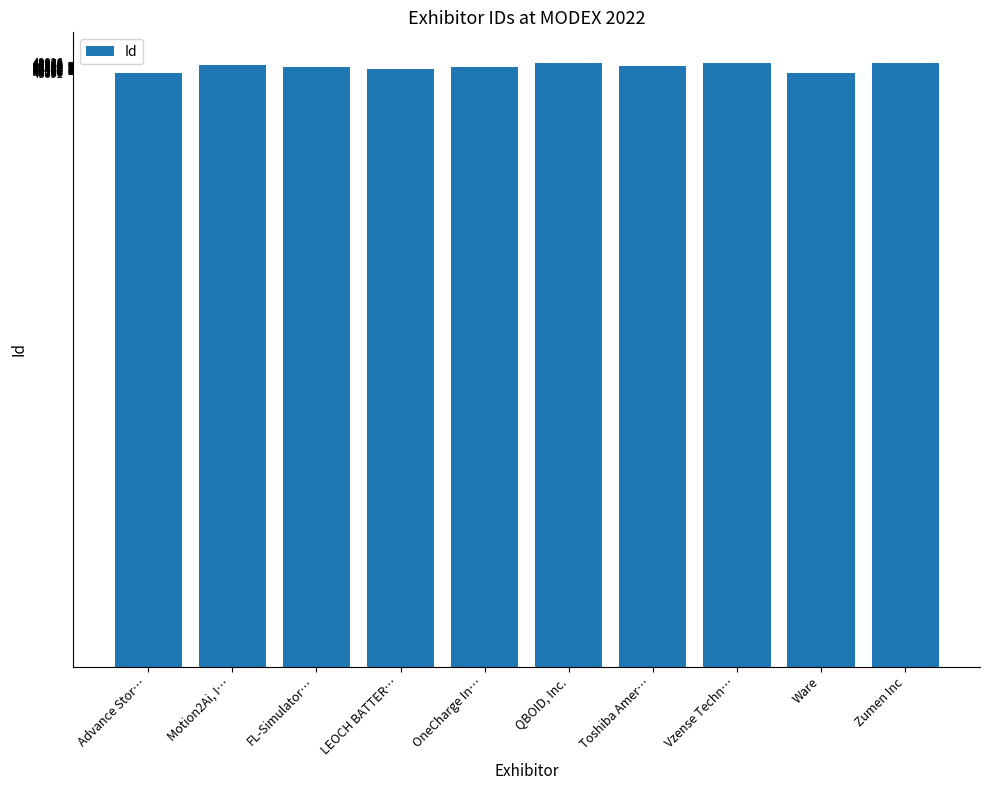

What is the difference between the second highest and second lowest values?

859